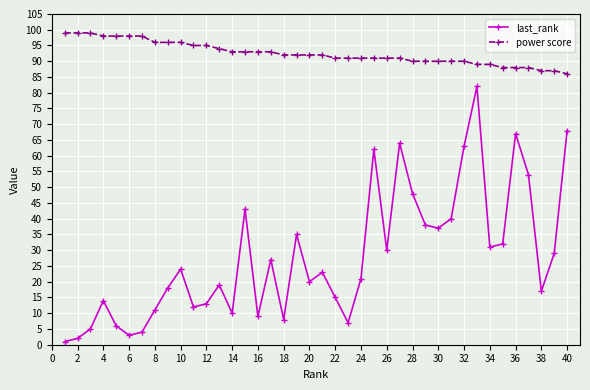

What is the maximum value shown in the chart?

99